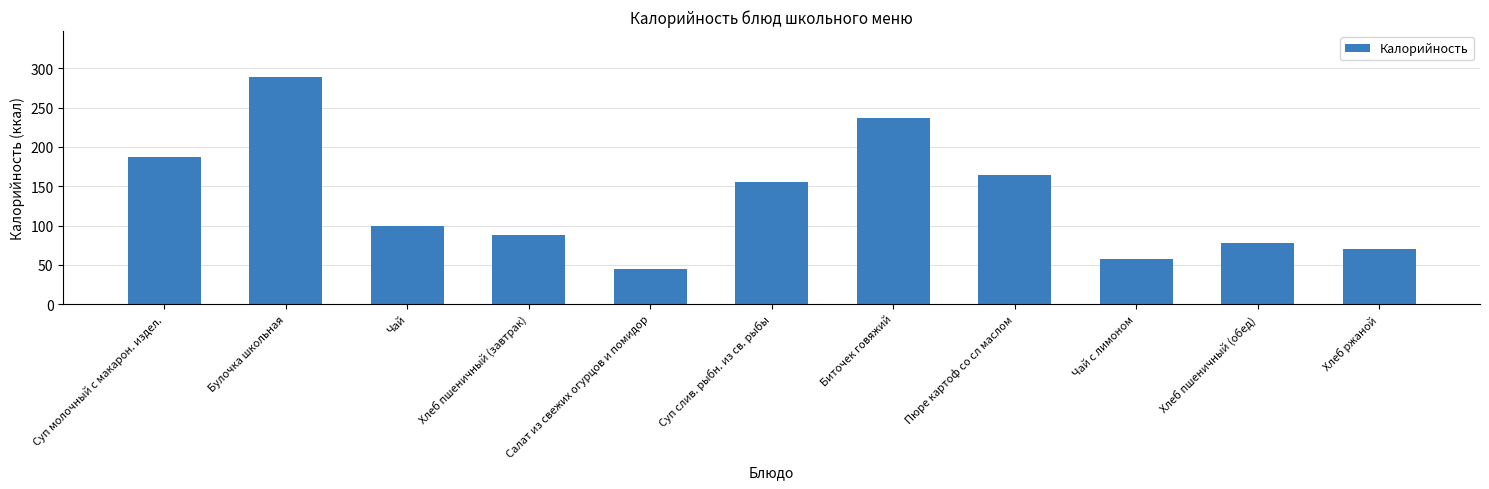

What is the approximate value at Хлеб ржаной?

70.0